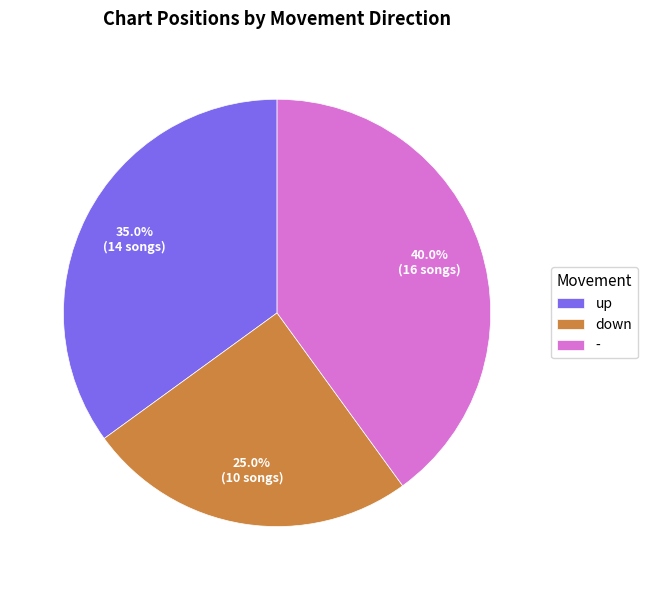

Is it true that down is 19% of the pie?

False